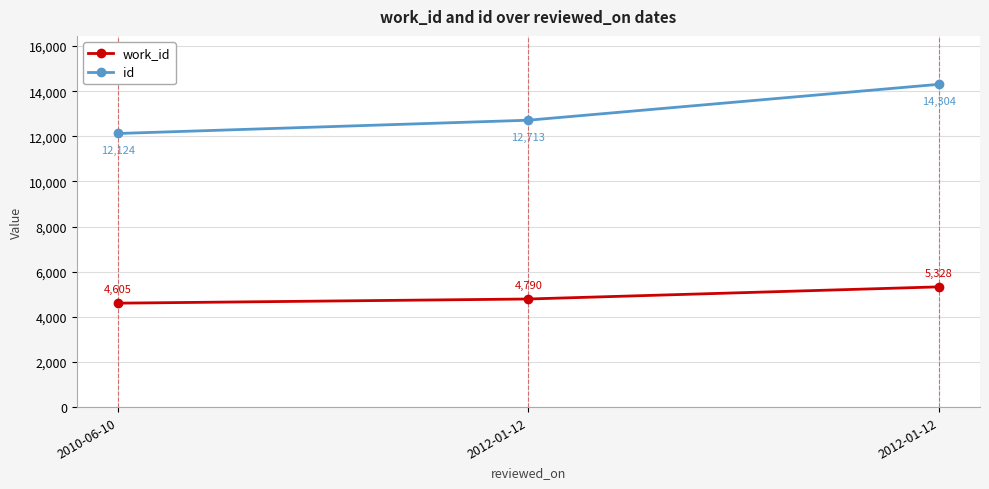

What is the sum of all work_id values?

14723